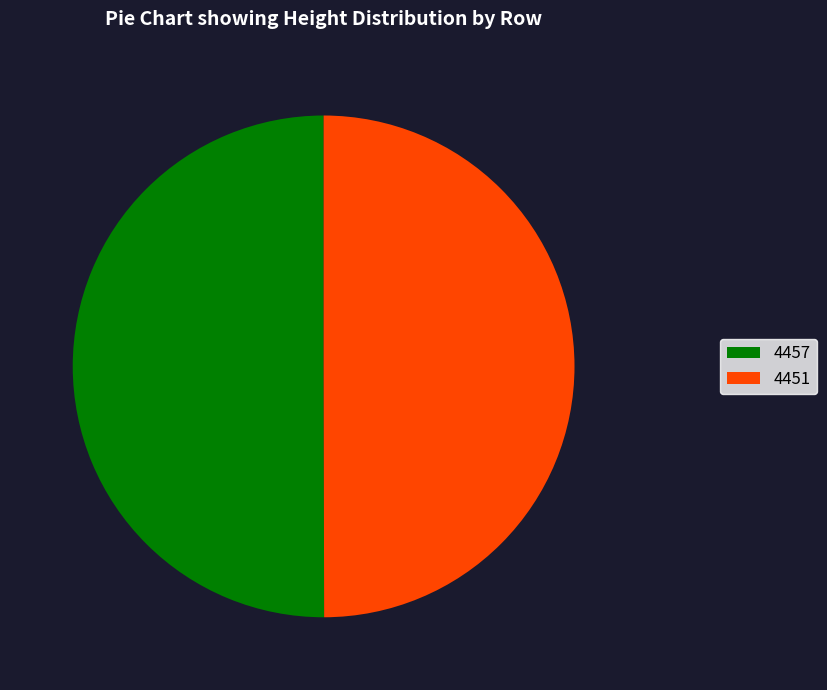

The 4451 slice represents 65% of the pie. True or false?

False